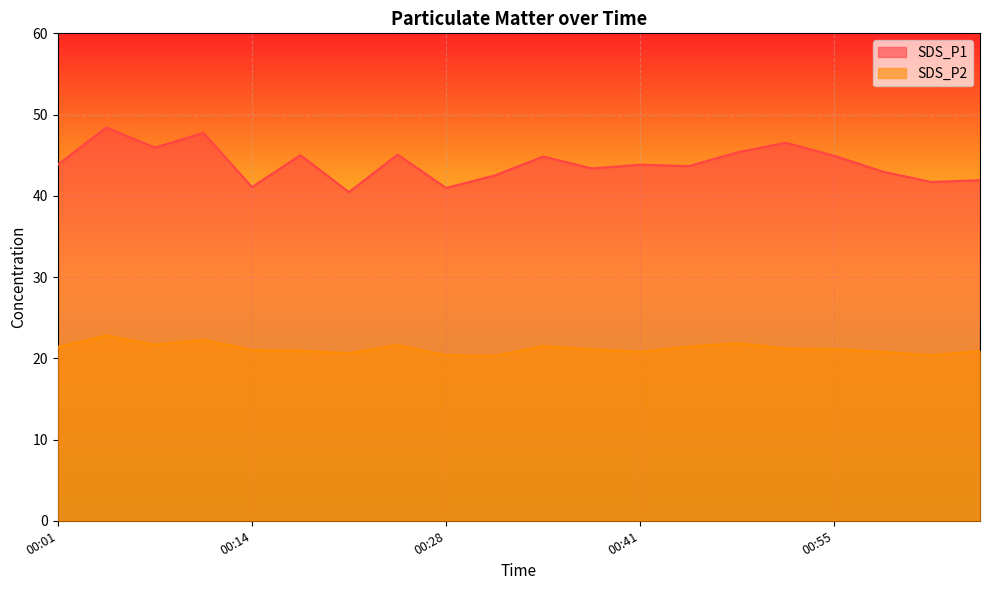

What is the difference between the SDS_P2 values at 00:14 and 00:45?

0.4